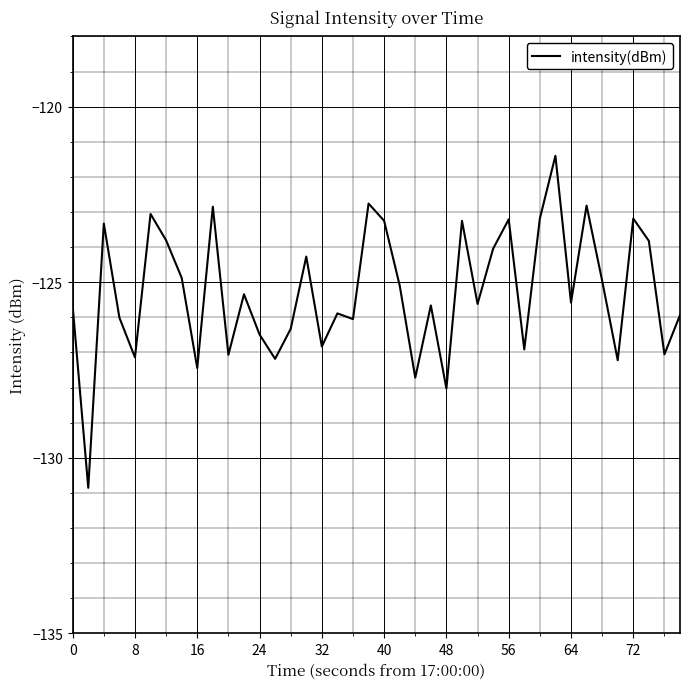

How many interior local peaks (higher than both neighbors) does the data have?

13